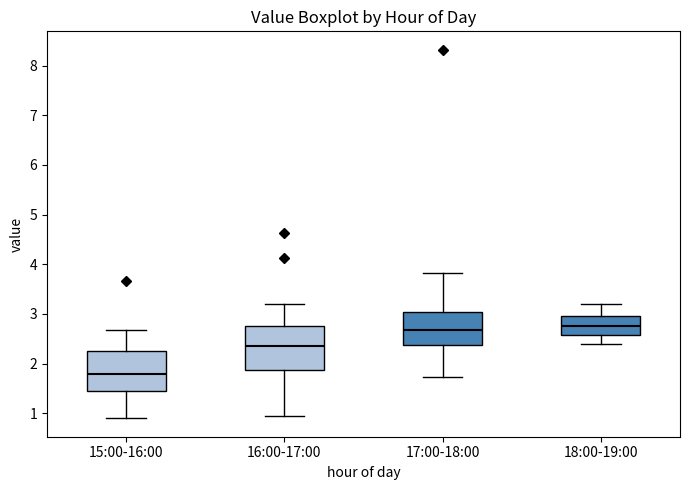

Reading left to right, read every box against the y-axis: the position of its median line, the range the box covers, and the ends of its whiskers. The values are not printed on the chart, so give them approximately, as read against the axis.

15:00-16:00: median 1.8, box 1.4 to 2.3, whiskers 0.9 to 2.7
16:00-17:00: median 2.4, box 1.9 to 2.8, whiskers 1.0 to 3.2
17:00-18:00: median 2.7, box 2.4 to 3.0, whiskers 1.7 to 3.8
18:00-19:00: median 2.8, box 2.6 to 3.0, whiskers 2.4 to 3.2